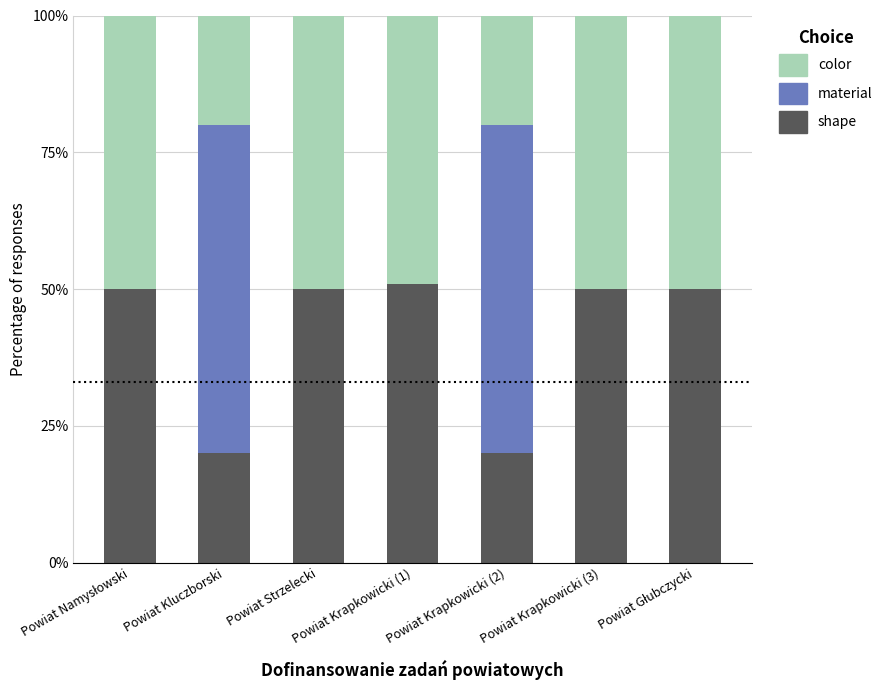

What are all the series names shown in the legend?

color, material, shape